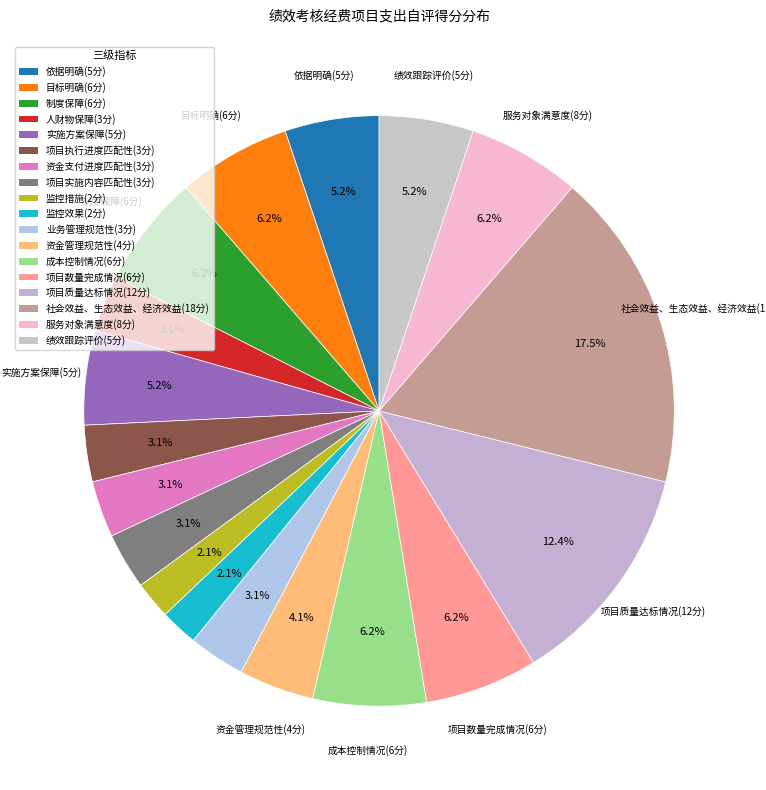

Is there a majority slice in this chart?

No